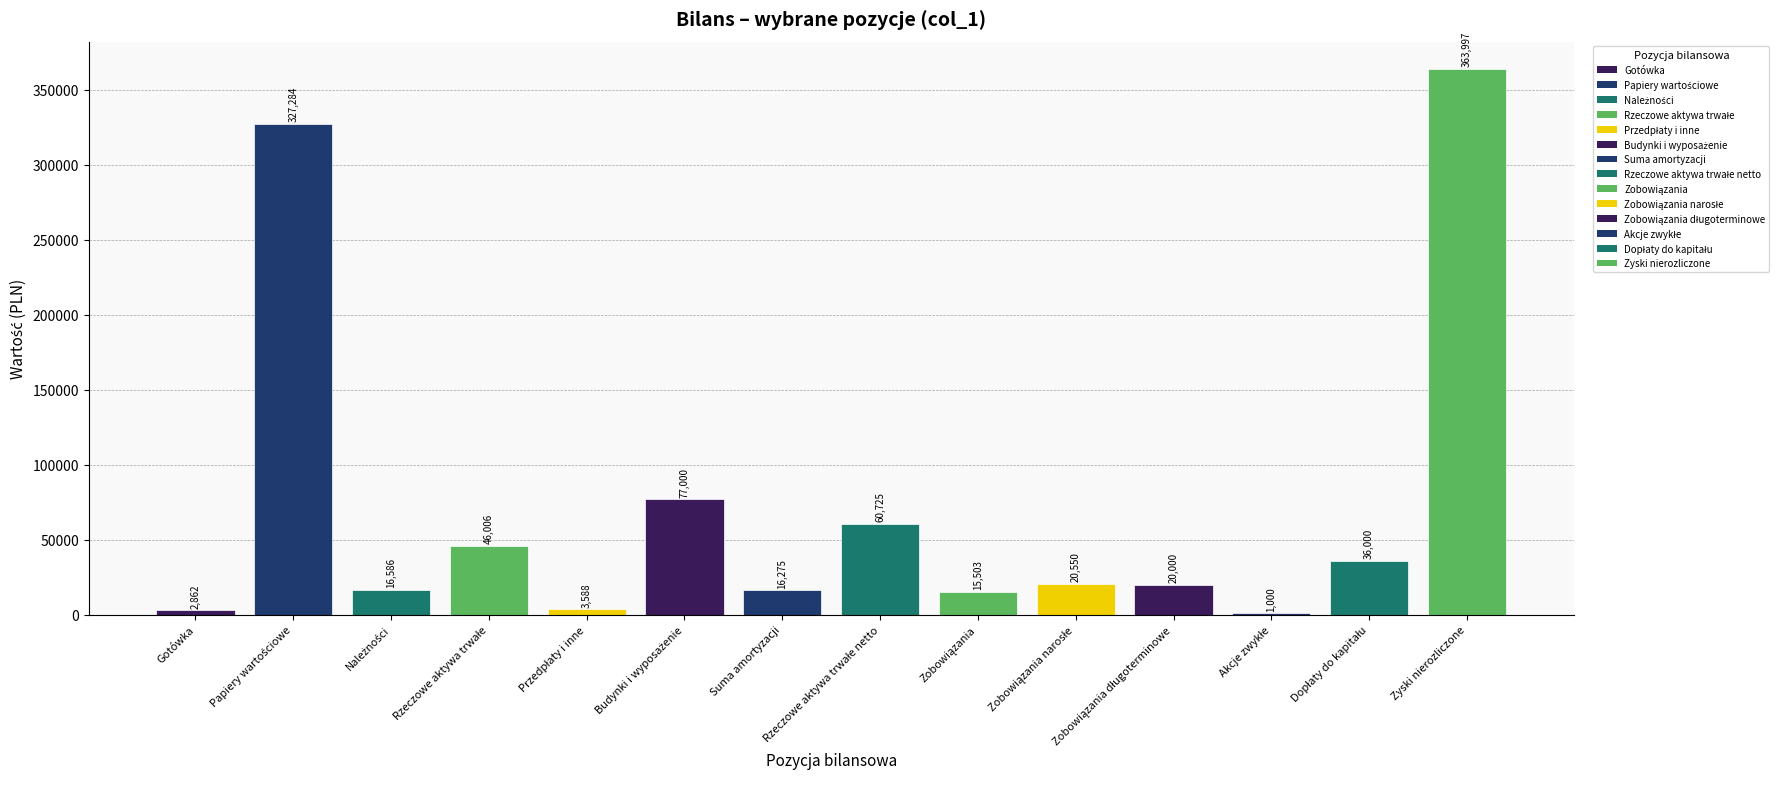

What is the greatest value displayed?

363997.2